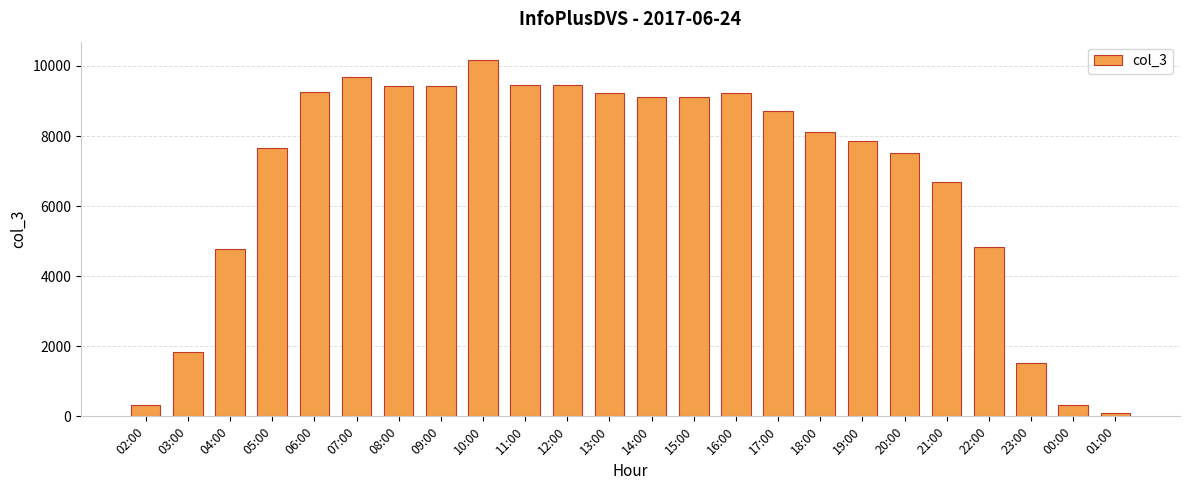

Does the chart contain any negative values?

No